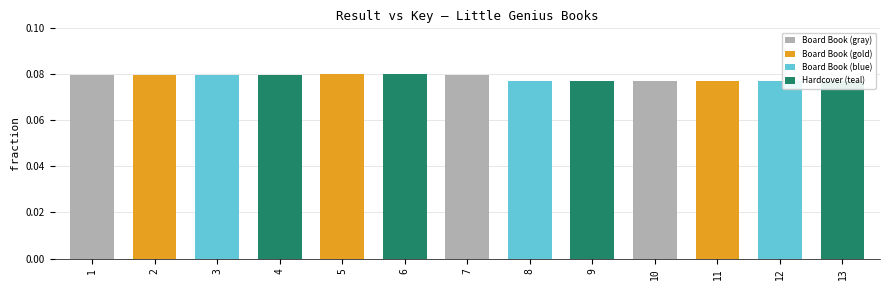

Between 4 and 9, which is larger?

4